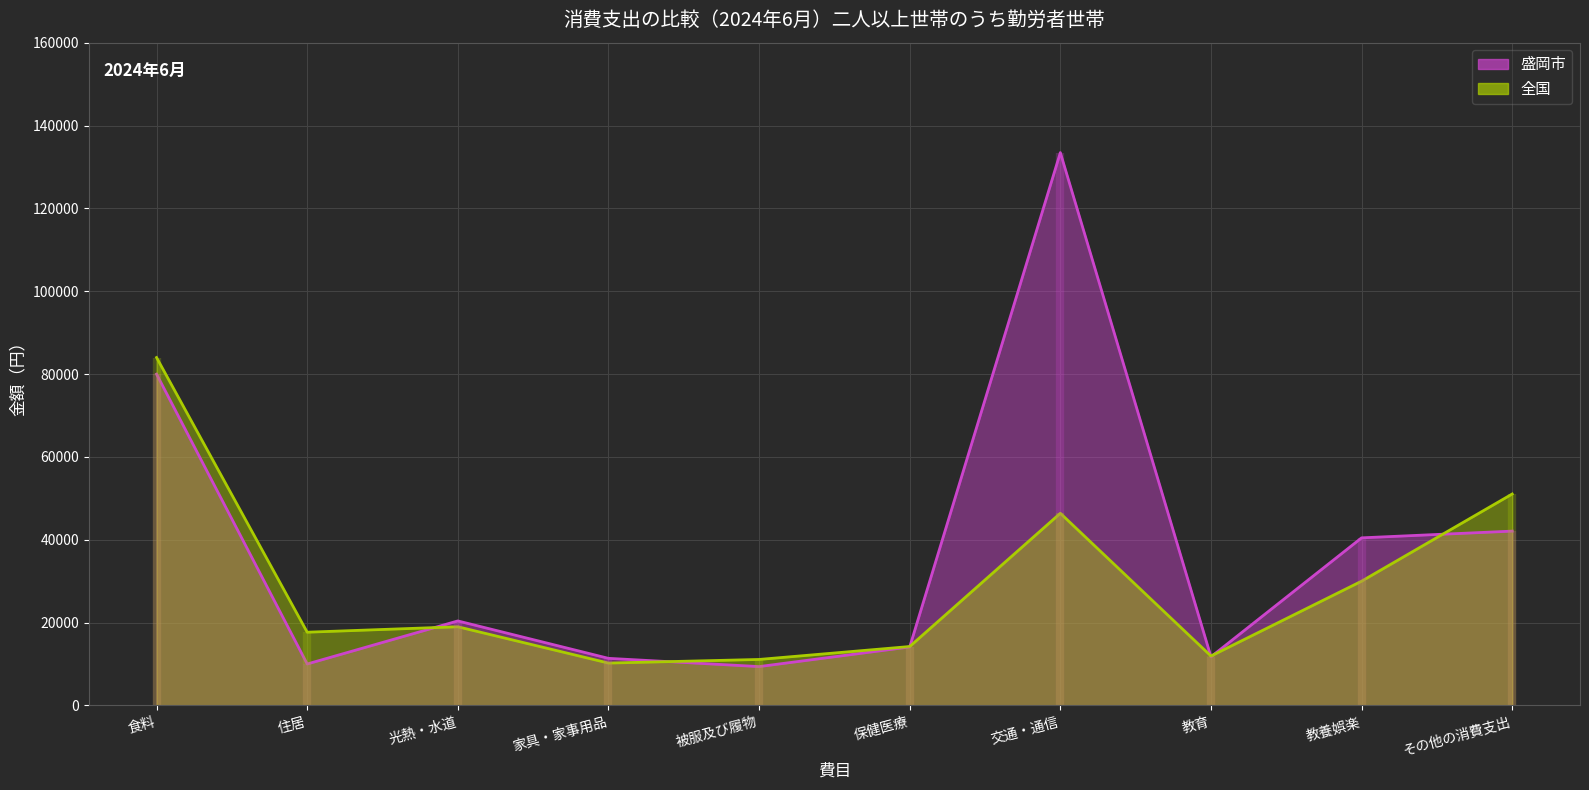

What is the spread (max minus min) of values at 保健医療?

101